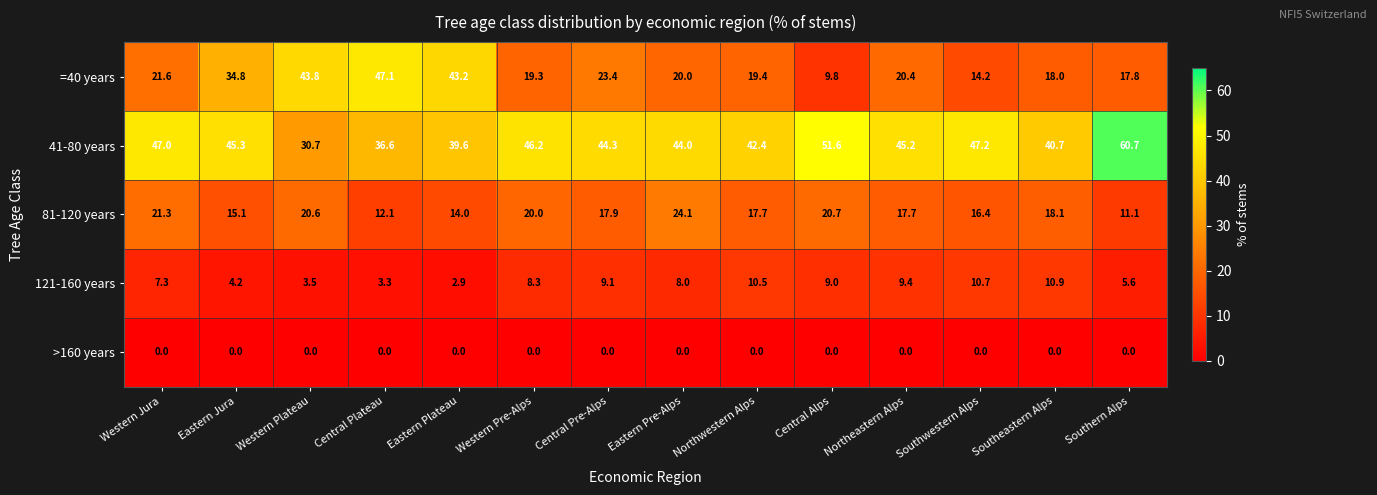

What is the difference between the highest and lowest values at Southeastern Alps?

40.7